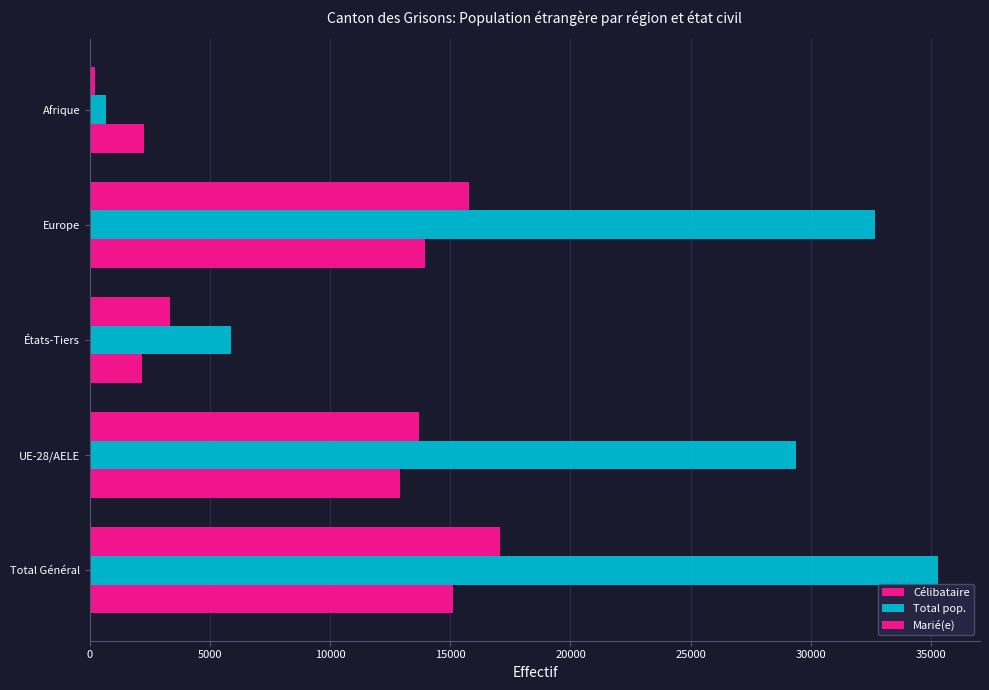

How many bars are there in each group?

3